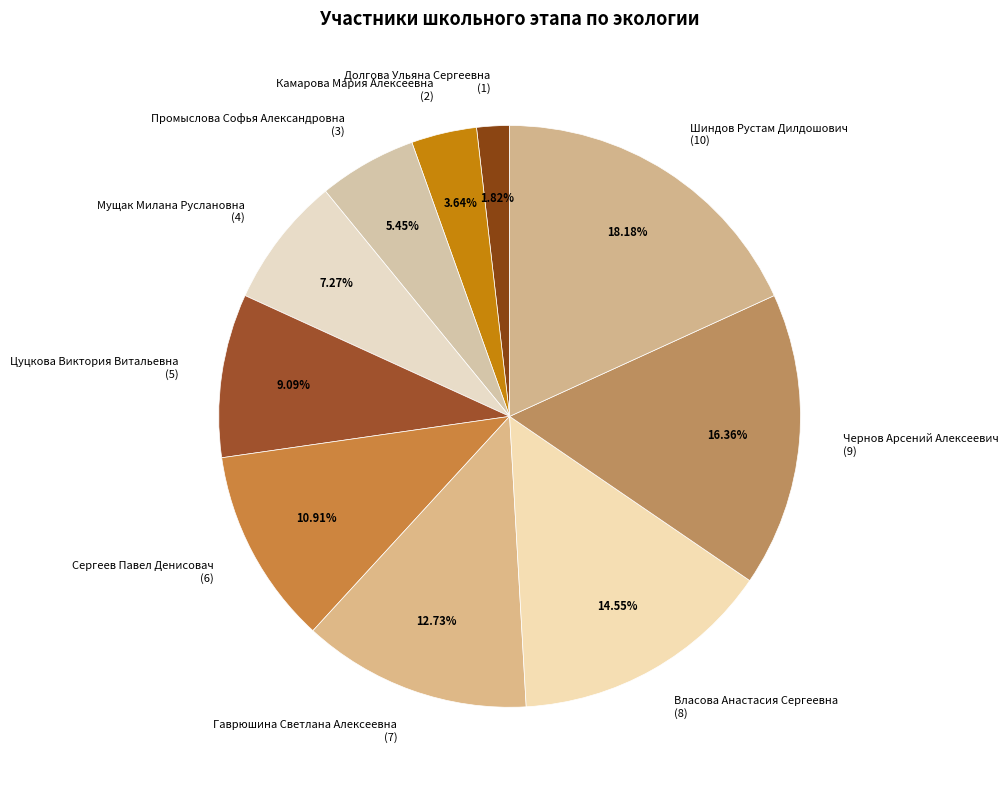

Combined, do Цуцкова Виктория Витальевна and Сергеев Павел Денисовач account for over 50%?

No